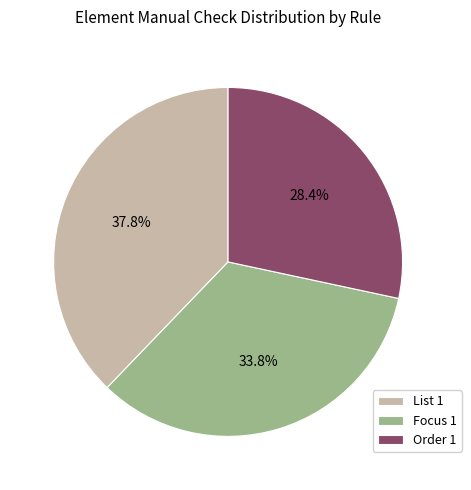

What is the ratio of the value at Focus 1 to the value at List 1?

0.9